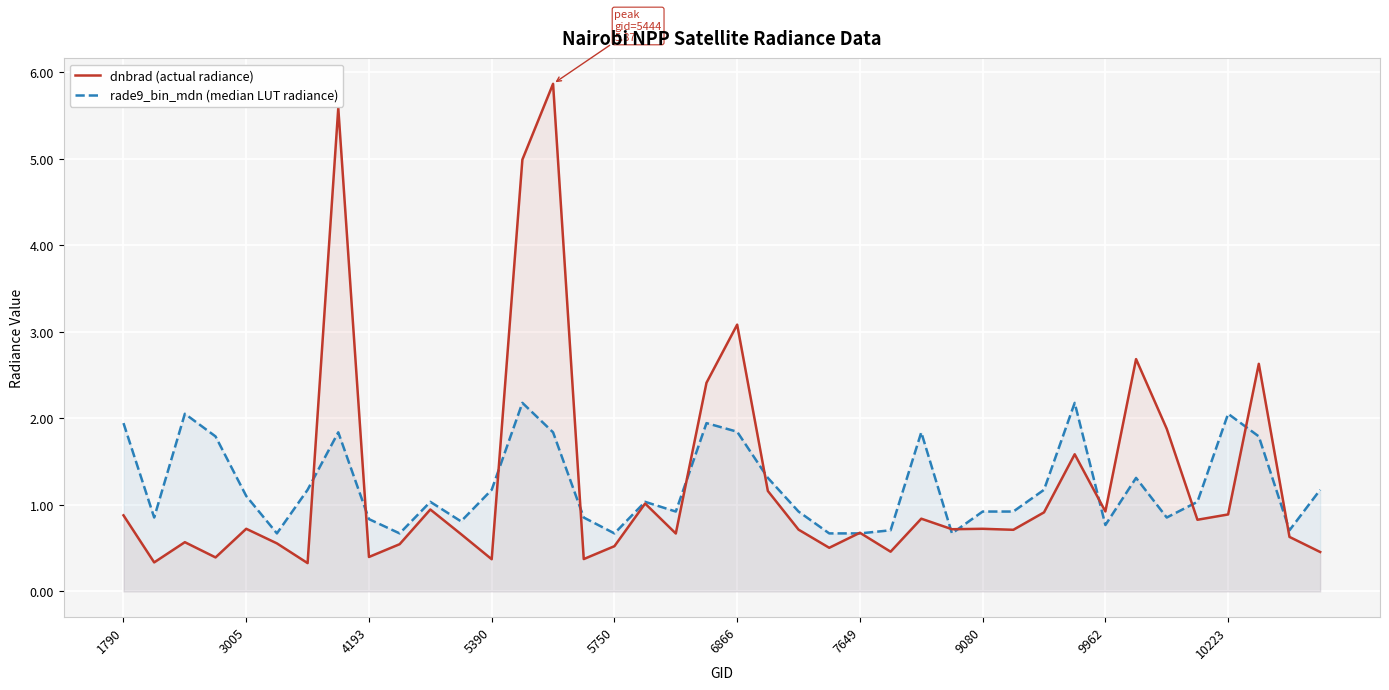

How many distinct data groups are displayed?

2